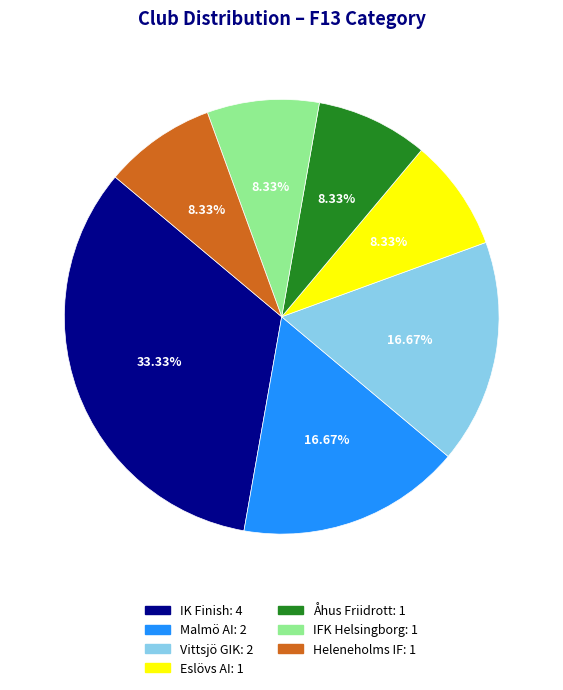

Is the sum of Åhus Friidrott and Heleneholms IF greater than half?

No